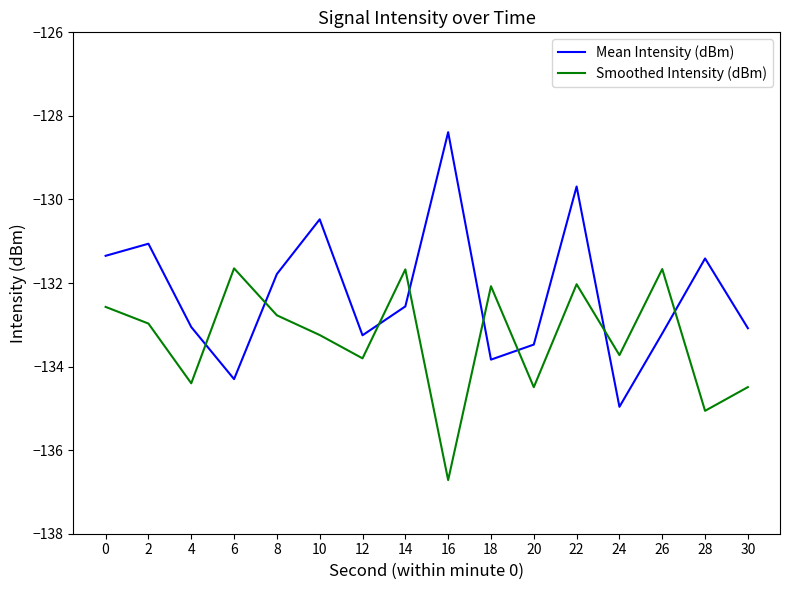

At 28, list the series in order from smallest to largest.

Smoothed Intensity (dBm), Mean Intensity (dBm)